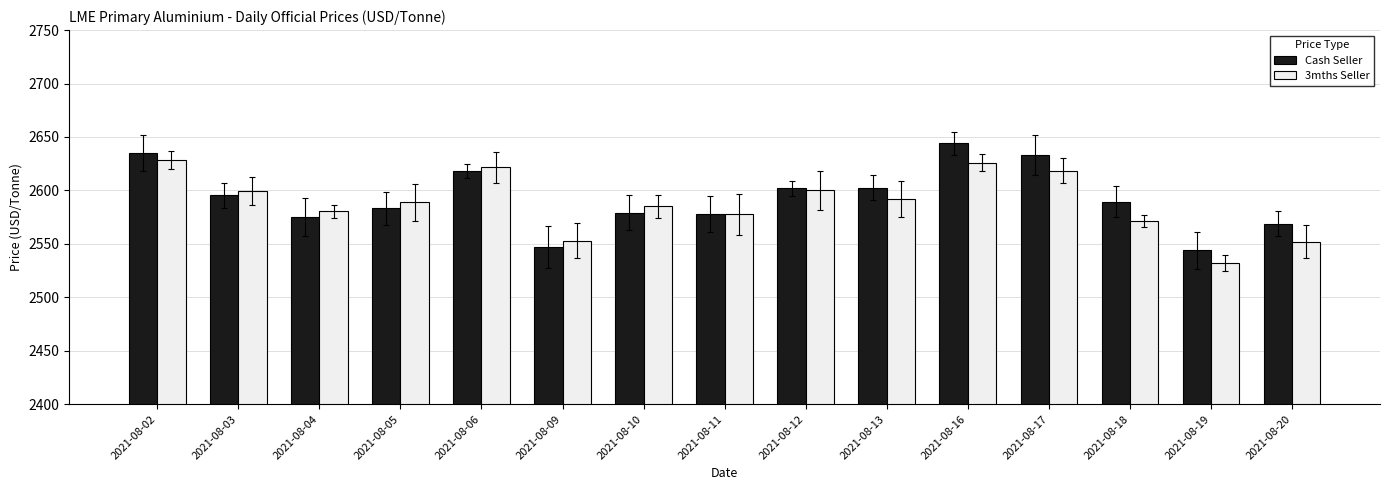

What is the greatest value displayed?

2644.0